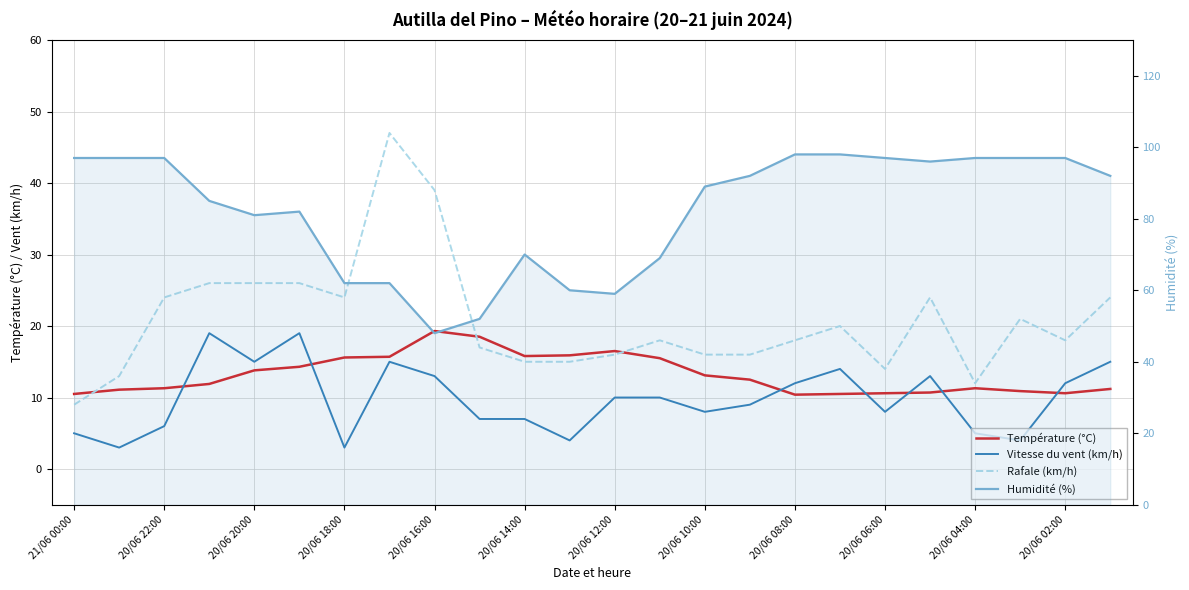

What are all the series names shown in the legend?

Température (°C), Vitesse du vent (km/h), Rafale (km/h), Humidité (%)